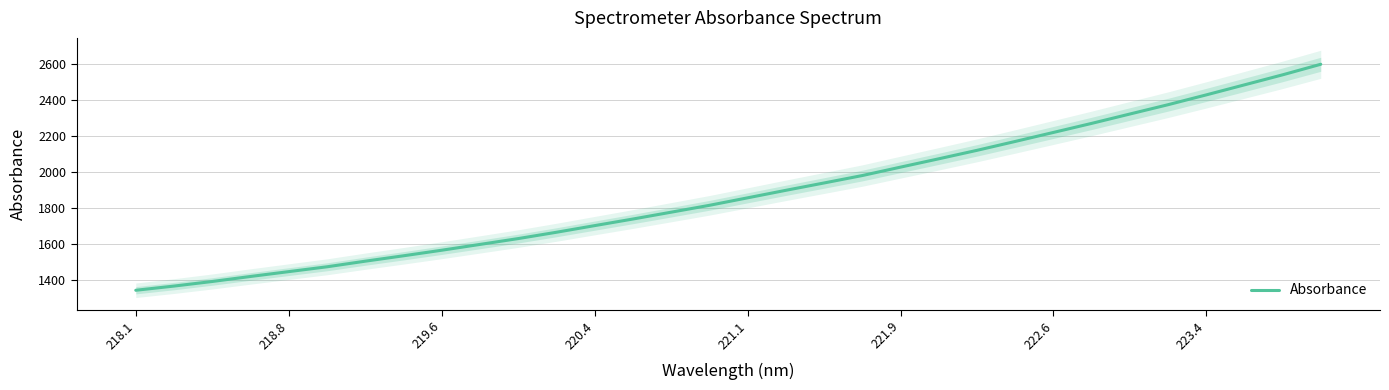

What is the maximum value shown in the chart?

2599.7